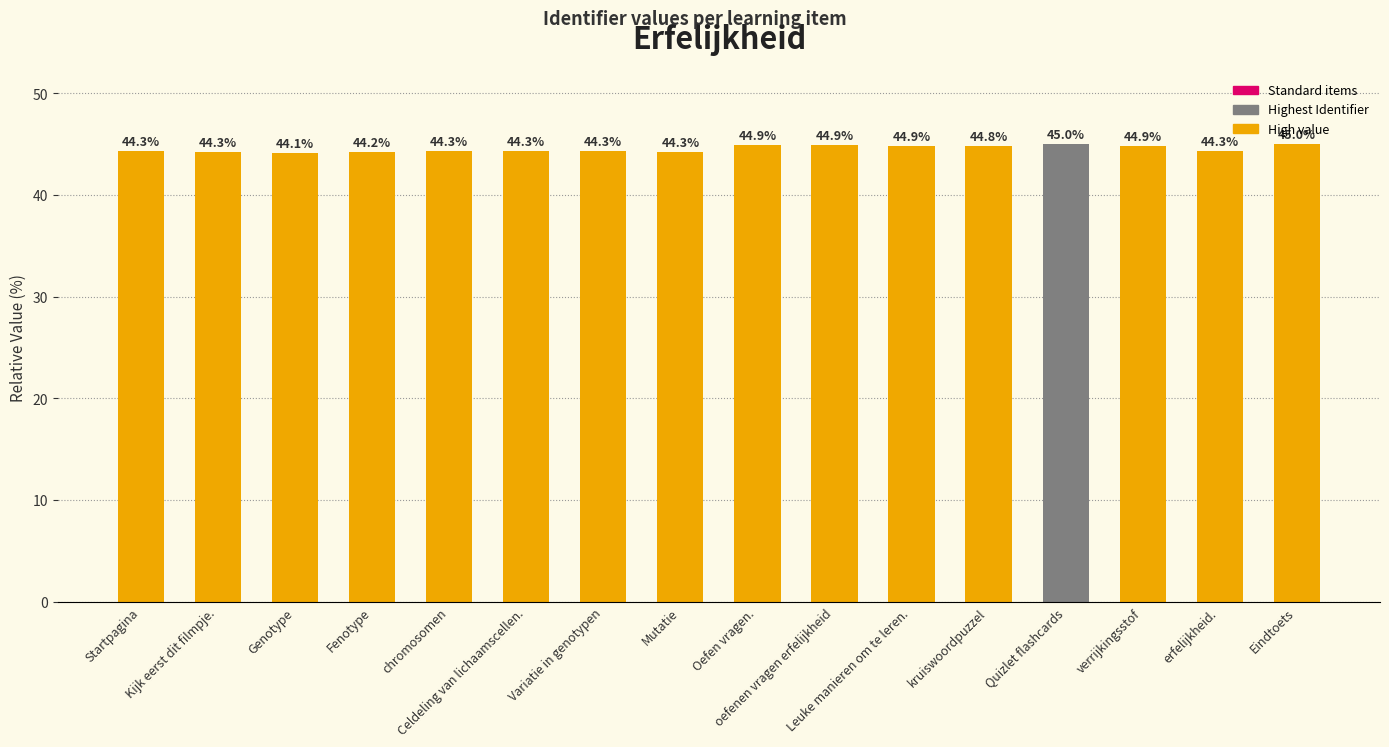

What is the change in value from chromosomen to Leuke manieren om te leren.?

+0.6